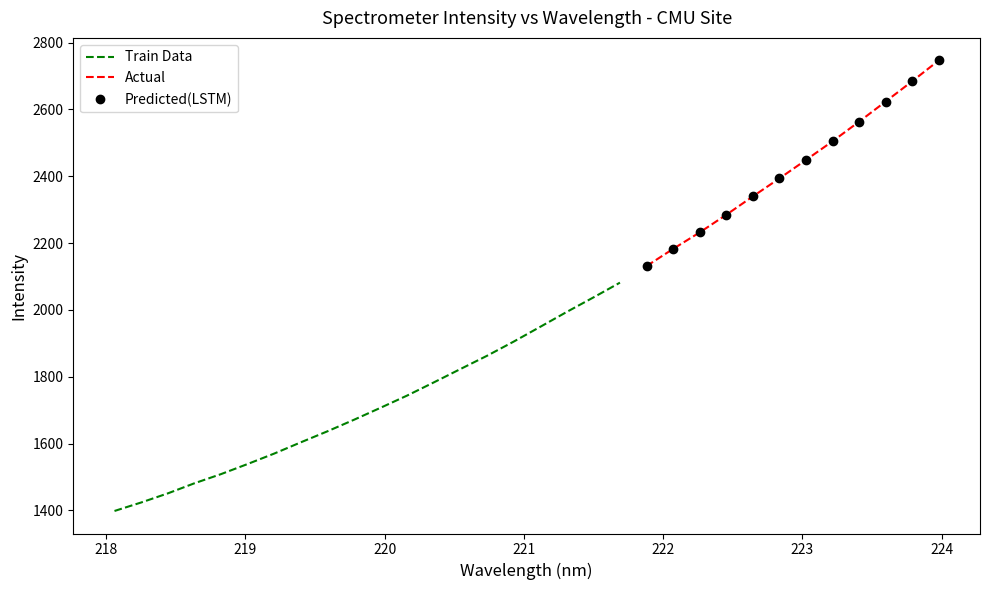

Is it true that the value at 221.8812 is 3306.9?

False